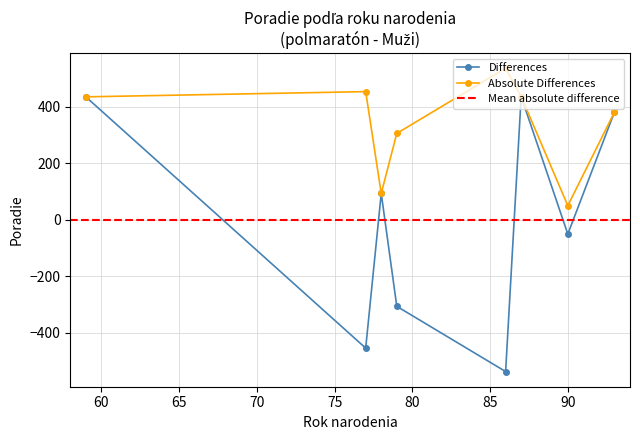

How many interior local valleys does the Differences series have?

3